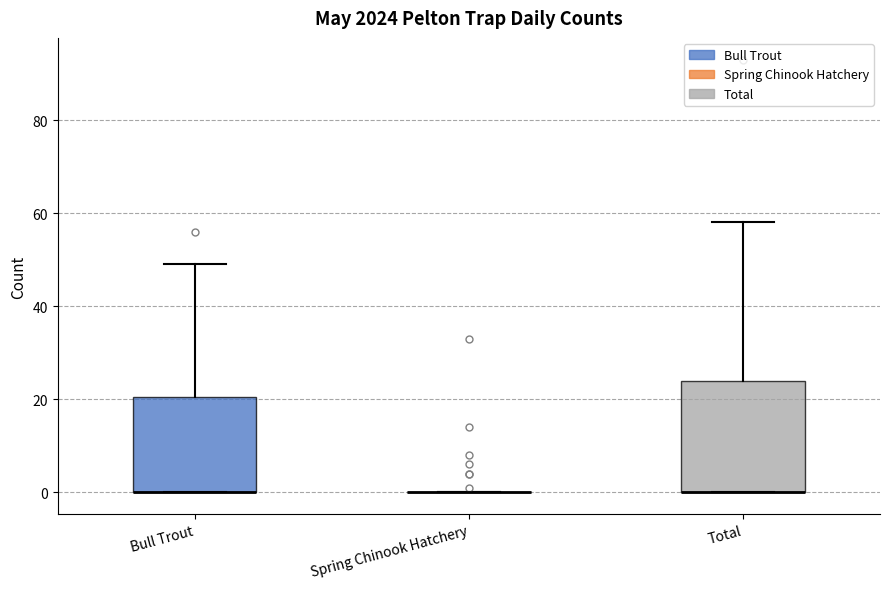

Which box is the tallest, from its lower edge to its upper edge?

Total